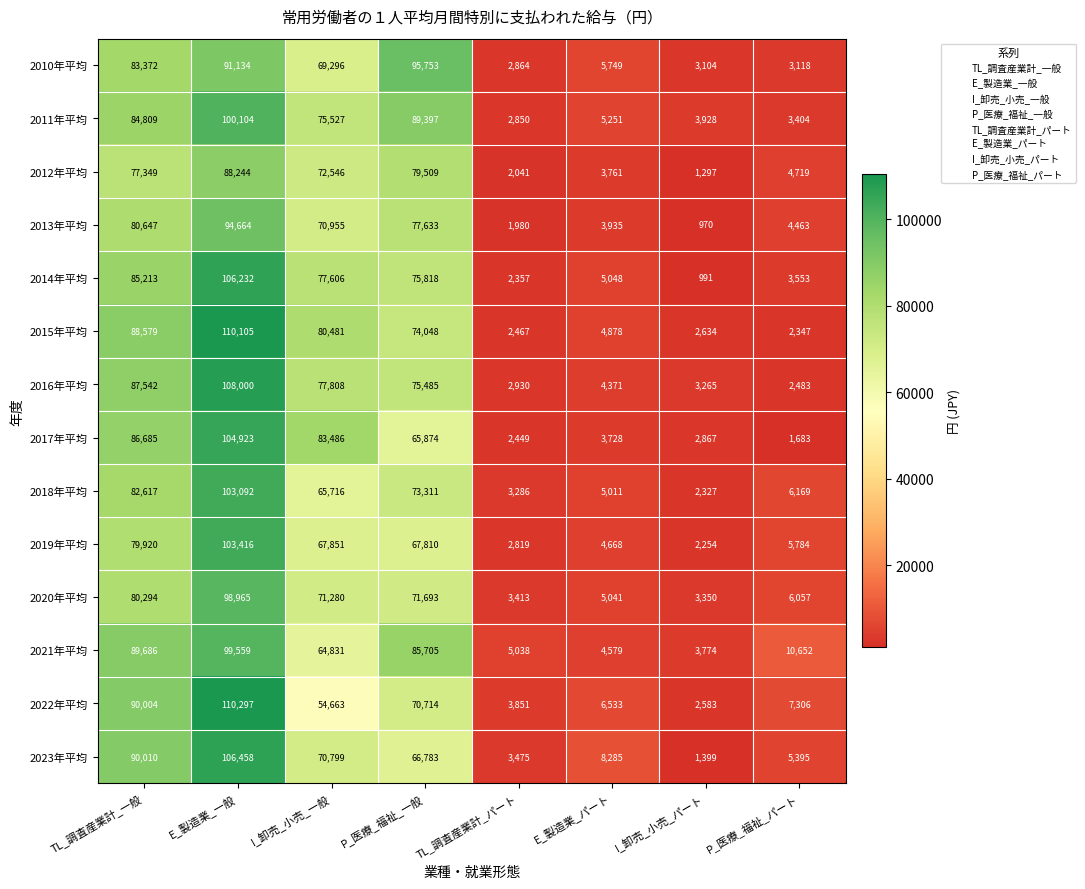

Which series has the largest range (max minus min)?

2015年平均